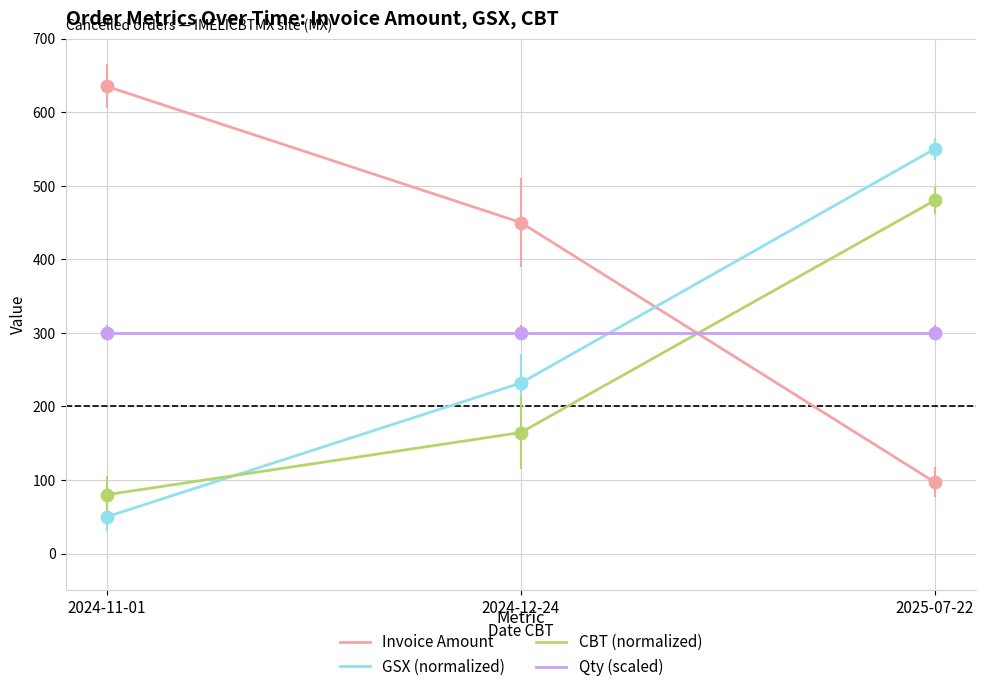

What is the total value across all series at 2024-11-01?

1065.0